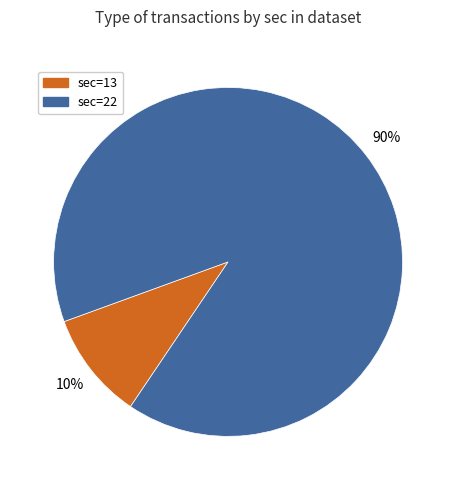

To the nearest percent, what is the difference between the largest and smallest slice percentages?

80%